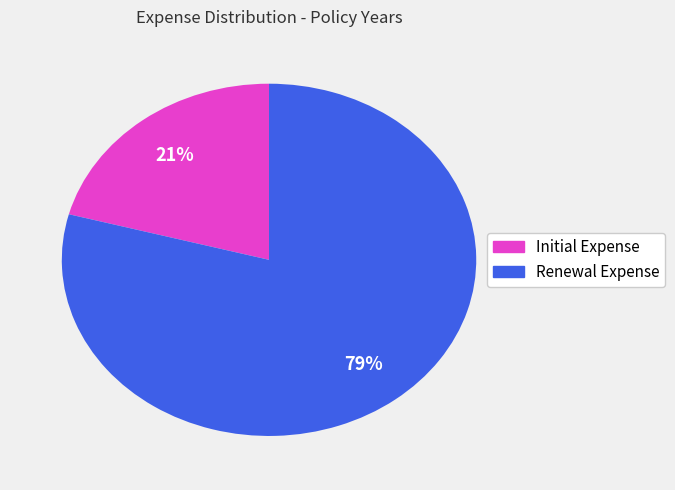

To the nearest percent, what is the difference between the largest and smallest slice percentages?

58%